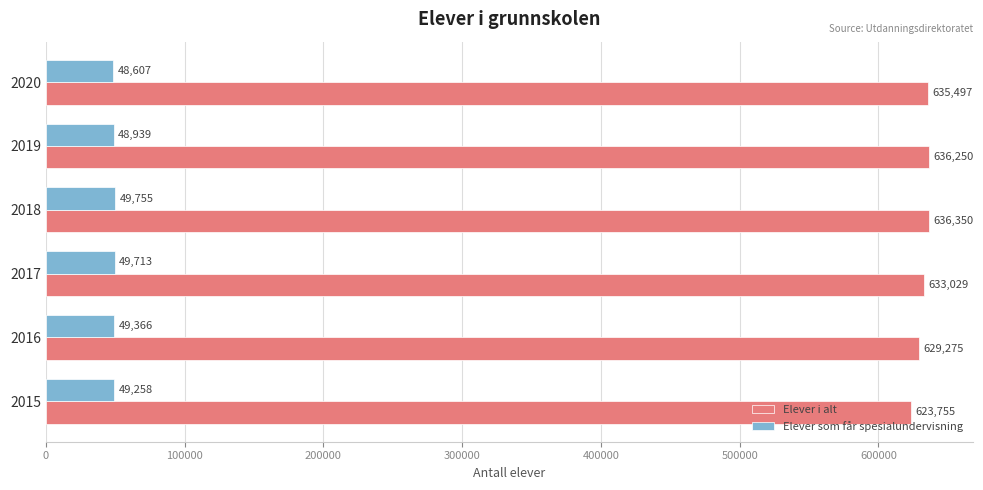

At how many categories does at least one series exceed 493343?

6